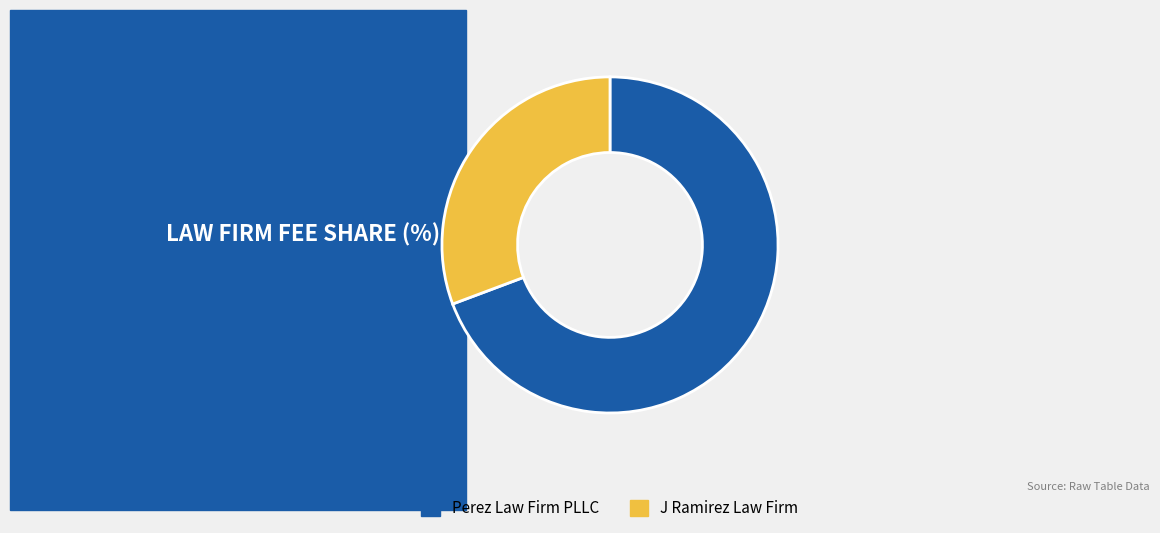

Is it true that Perez Law Firm PLLC is 77% of the pie?

False